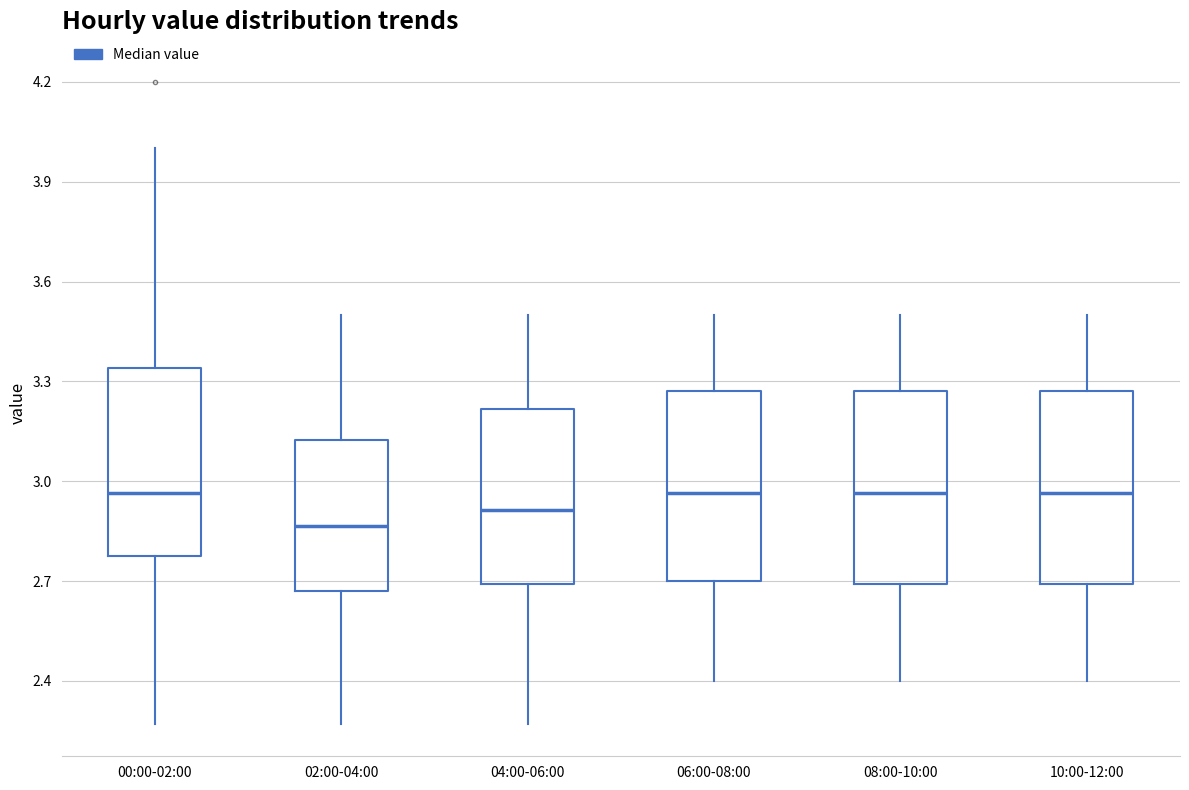

Reading left to right, read every box against the y-axis: the position of its median line, the range the box covers, and the ends of its whiskers. The values are not printed on the chart, so give them approximately, as read against the axis.

00:00-02:00: median 2.95, box 2.80 to 3.35, whiskers 2.25 to 4.00
02:00-04:00: median 2.85, box 2.65 to 3.15, whiskers 2.25 to 3.50
04:00-06:00: median 2.90, box 2.70 to 3.20, whiskers 2.25 to 3.50
06:00-08:00: median 2.95, box 2.70 to 3.25, whiskers 2.40 to 3.50
08:00-10:00: median 2.95, box 2.70 to 3.25, whiskers 2.40 to 3.50
10:00-12:00: median 2.95, box 2.70 to 3.25, whiskers 2.40 to 3.50